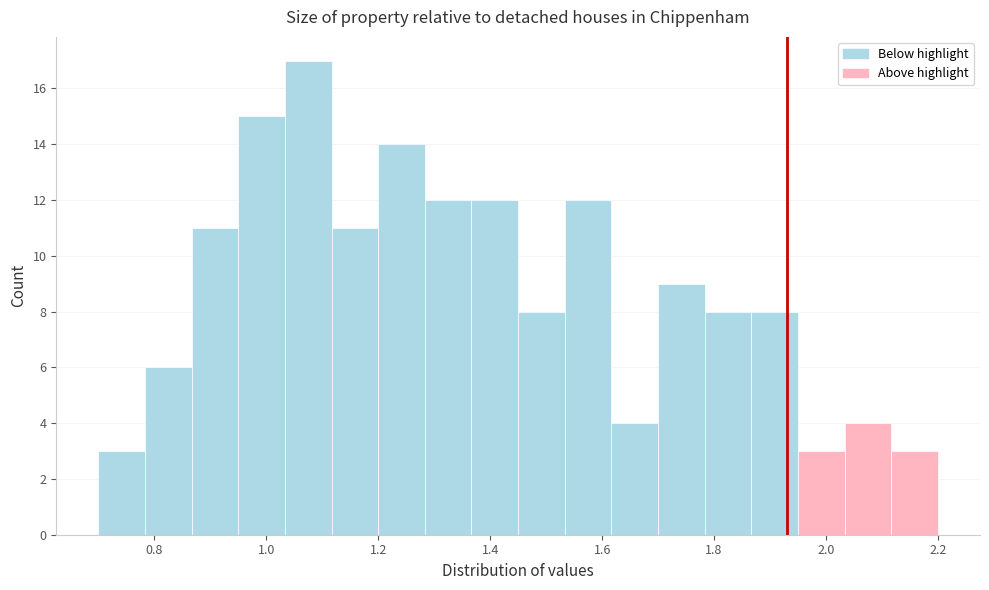

Reading left to right, transcribe this chart: for each bar, give the range it covers on the x-axis and its height. Neither the bar edges nor the heights are printed on the chart, so give them approximately, as read against the axes.

0.70 to 0.78: 3
0.78 to 0.86: 6
0.86 to 0.96: 11
0.96 to 1.04: 15
1.04 to 1.12: 17
1.12 to 1.20: 11
1.20 to 1.28: 14
1.28 to 1.36: 12
1.36 to 1.46: 12
1.46 to 1.54: 8
1.54 to 1.62: 12
1.62 to 1.70: 4
1.70 to 1.78: 9
1.78 to 1.86: 8
1.86 to 1.96: 8
1.96 to 2.04: 3
2.04 to 2.12: 4
2.12 to 2.20: 3